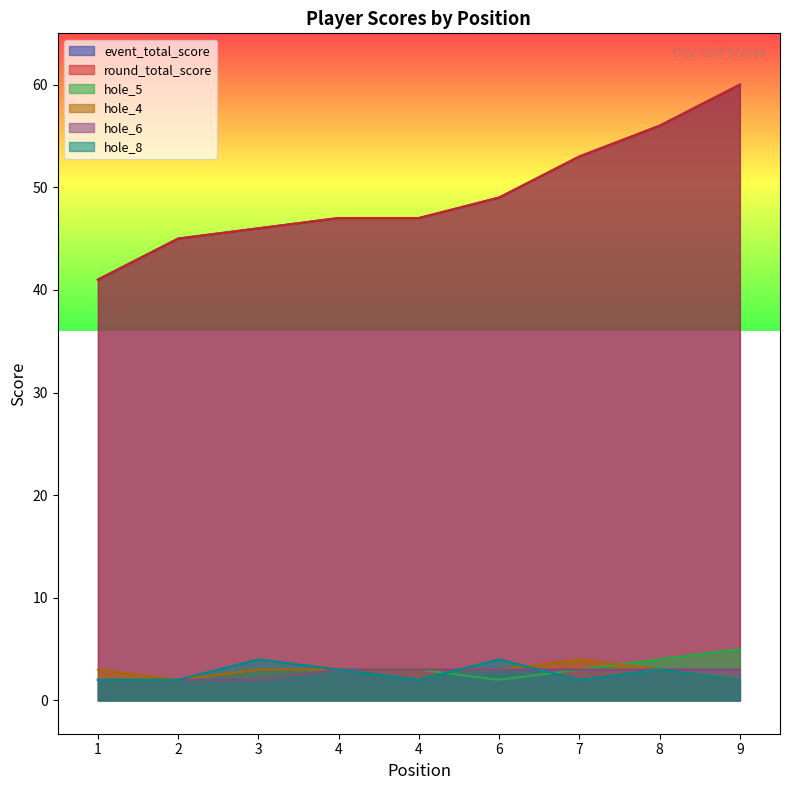

What is the average value of the hole_4 series?

3